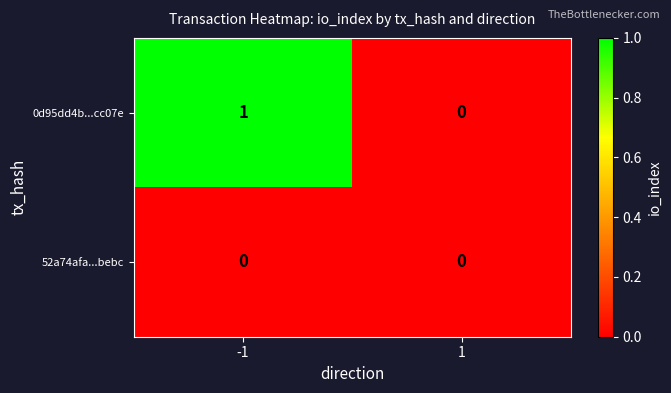

Rank the categories by 0d95dd4b...cc07e value from lowest to highest.

1, -1